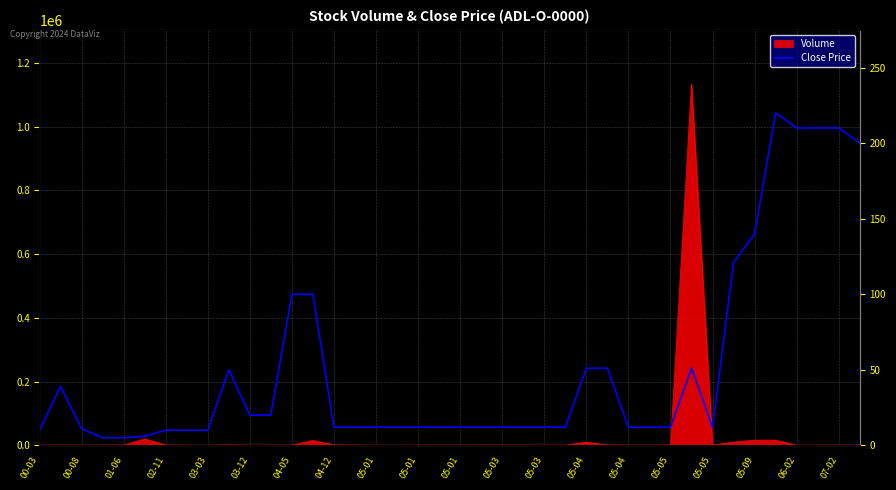

Reading left to right, transcribe all the data shown in this chart.

10	39	11	5	5	6	10	10	10	50	20	20	100	100	12	12	12	12	12	12	12	12	12	12	12	12	51	51	12	12	12	51	12	121	140	220	210	210	210	200